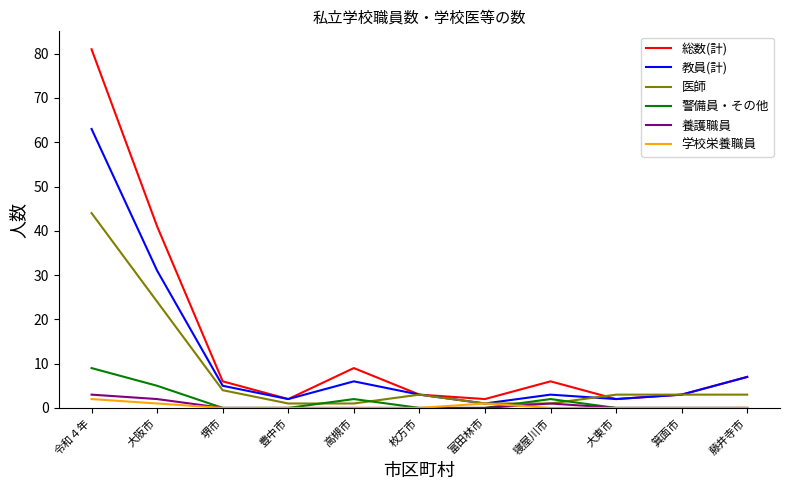

At which label does 総数(計) first exceed 6?

令和４年